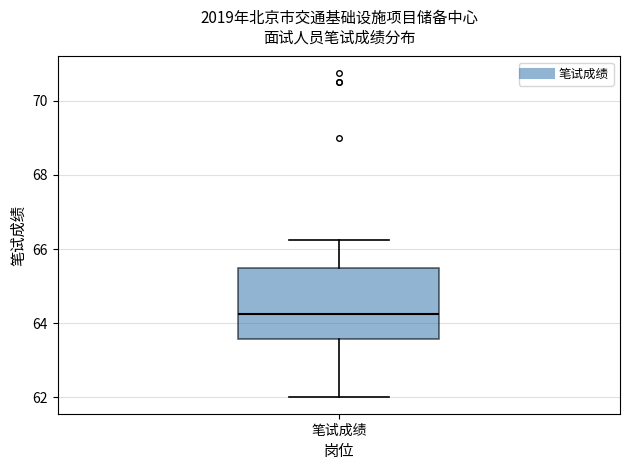

Where does the lower whisker of the box for 笔试成绩 end on the y-axis? The values are not printed on the chart, so give them approximately, as read against the axis.

62.0